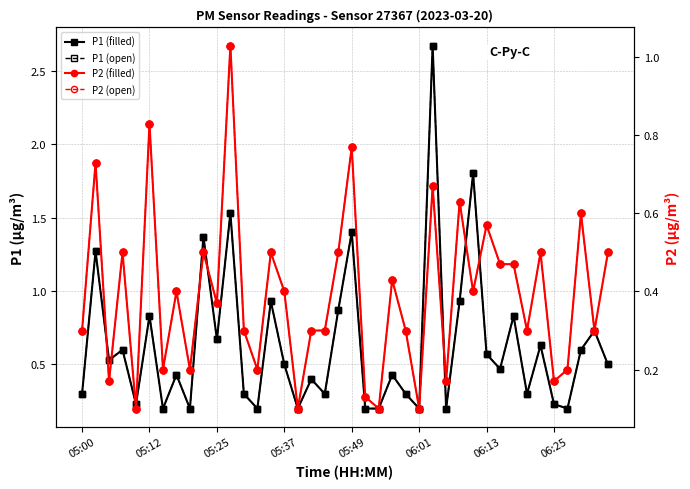

Count the number of categories in the chart.

40